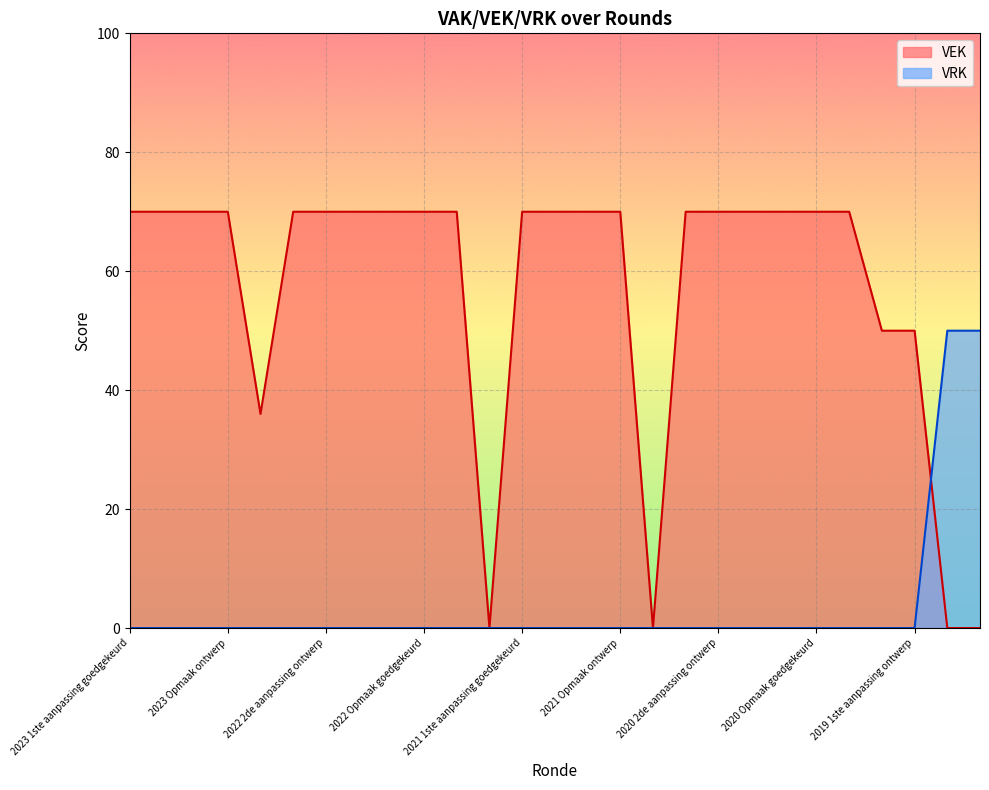

How many values in VRK are above zero?

2